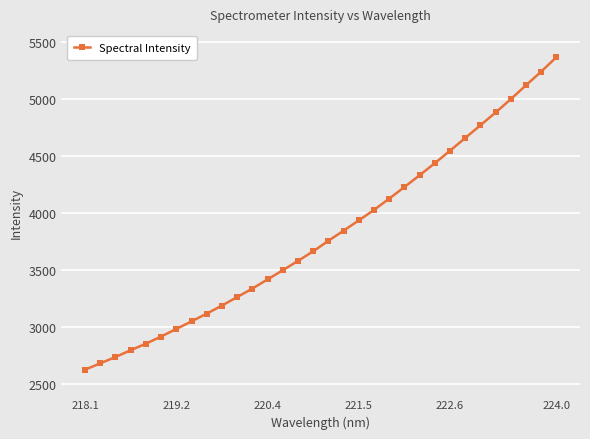

What is the difference between the maximum and second lowest values?

2683.2